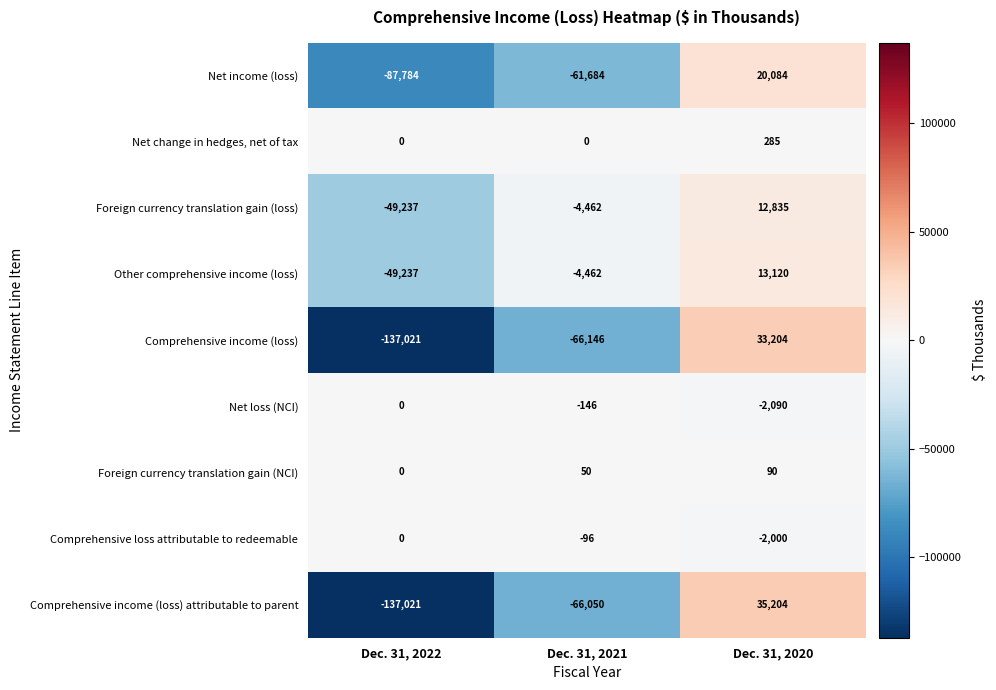

What is the difference between the maximum and minimum values in the Other comprehensive income (loss) series?

62357